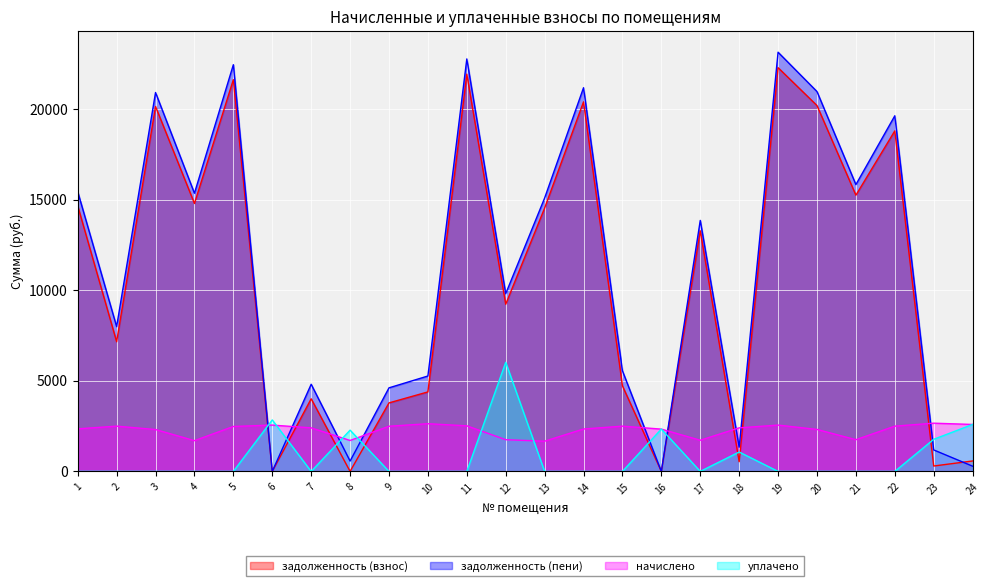

Rank the categories by задолженность (пени) value from highest to lowest.

19, 11, 5, 14, 20, 3, 22, 21, 1, 4, 13, 17, 12, 2, 15, 10, 7, 9, 18, 23, 8, 24, 6, 16